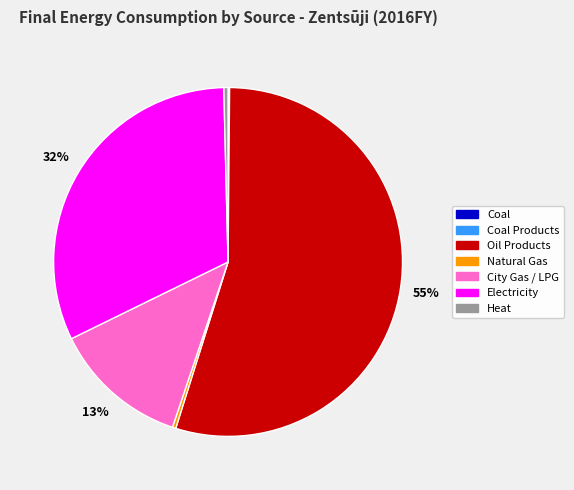

What is the largest slice in the pie chart?

Oil Products